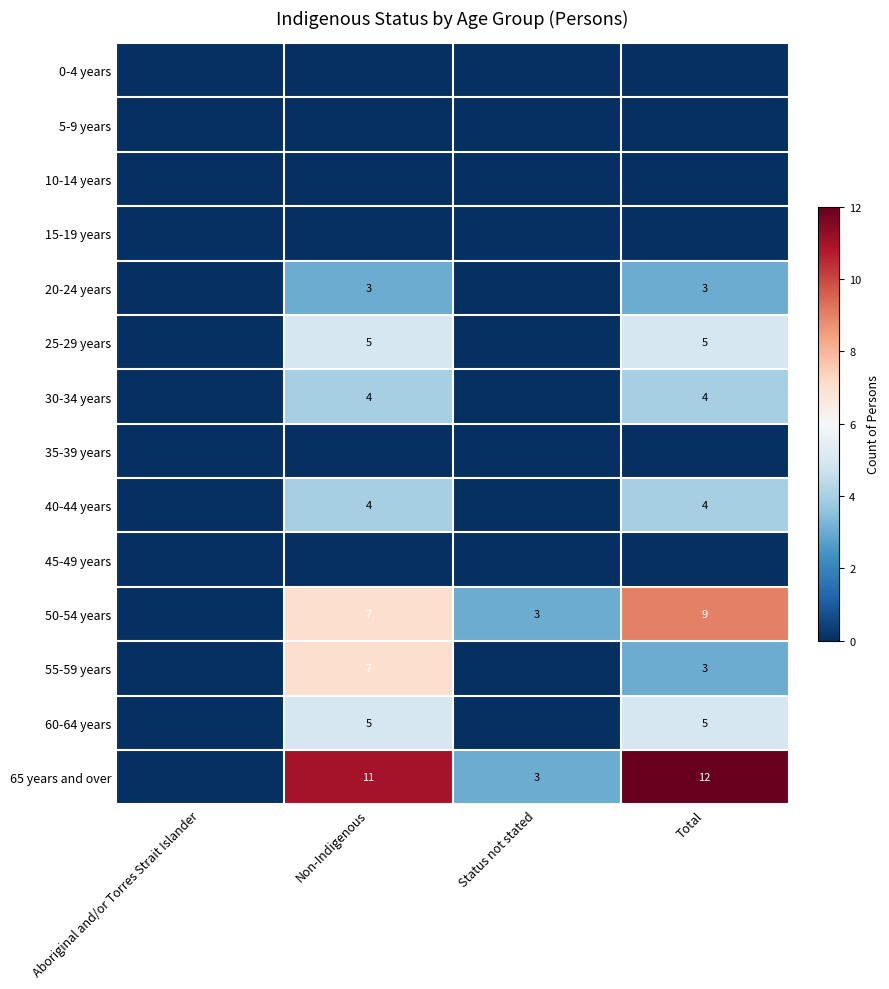

Which label corresponds to the largest value in the chart?

Total